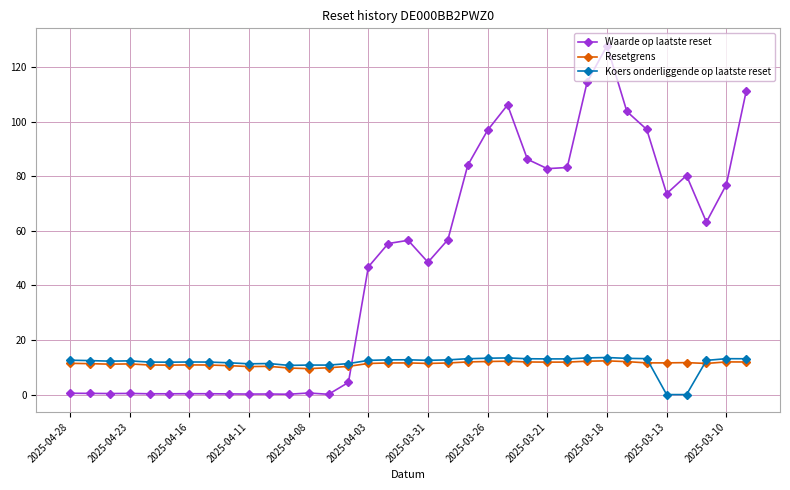

True or false: Koers onderliggende op laatste reset has more than 2 interior local peaks.

True